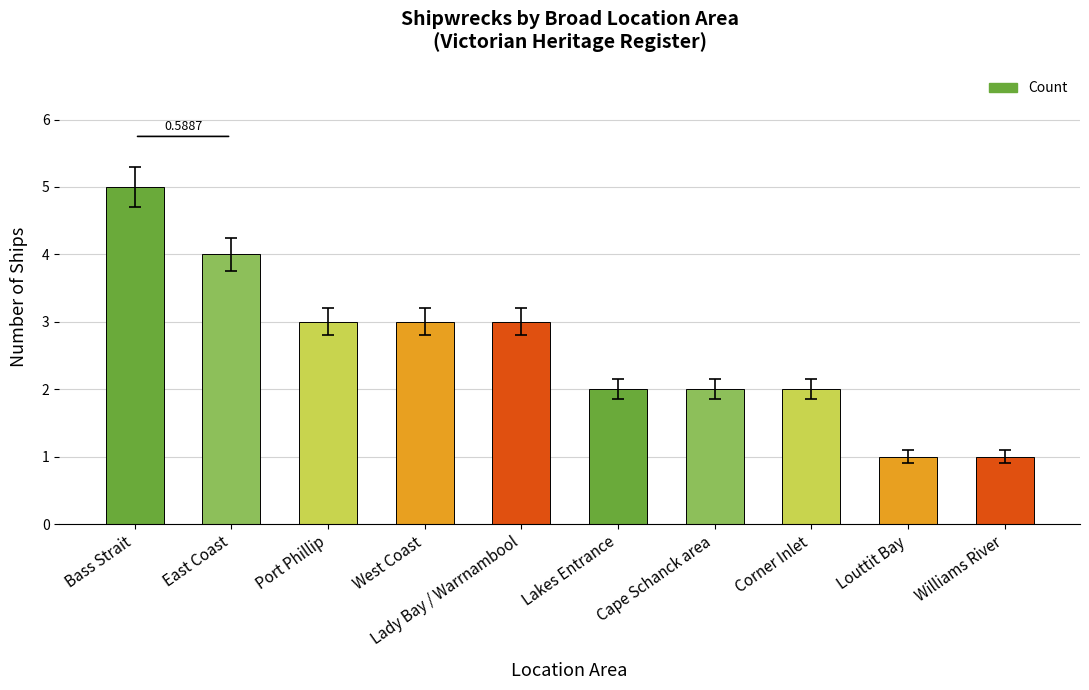

Approximately how many times larger is the value at Williams River compared to Louttit Bay?

1.0